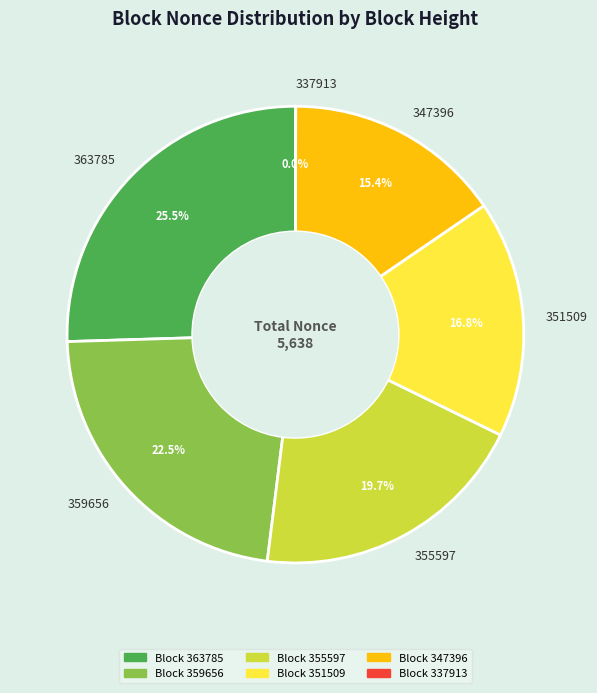

Does any single category account for the majority?

No